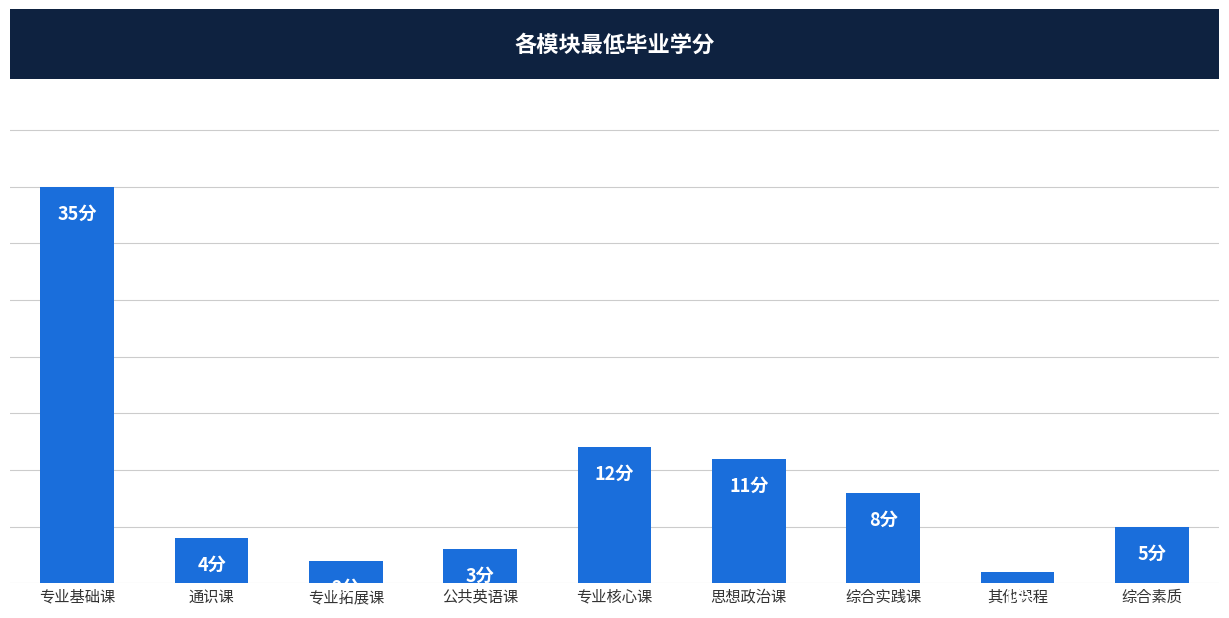

At which label is the value closest to 18?

专业核心课